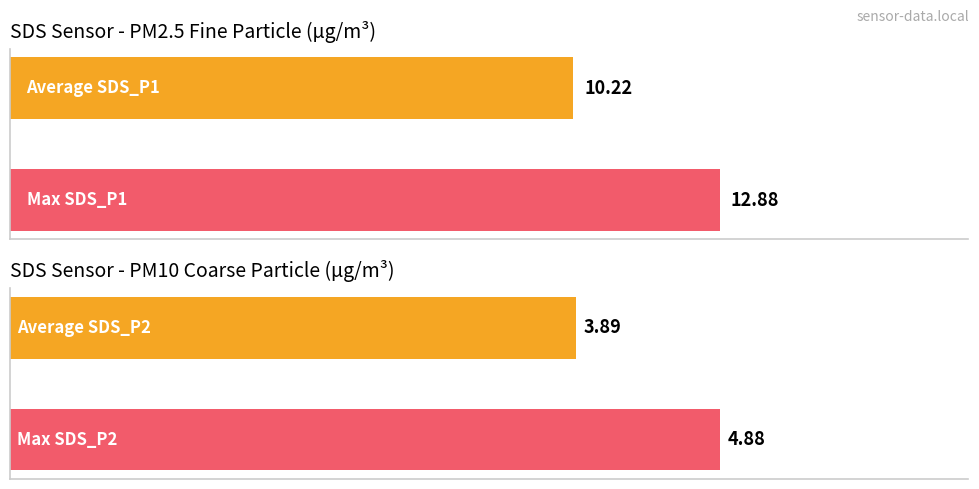

At 00:18, list the series in order from smallest to largest.

SDS_P2, SDS_P1